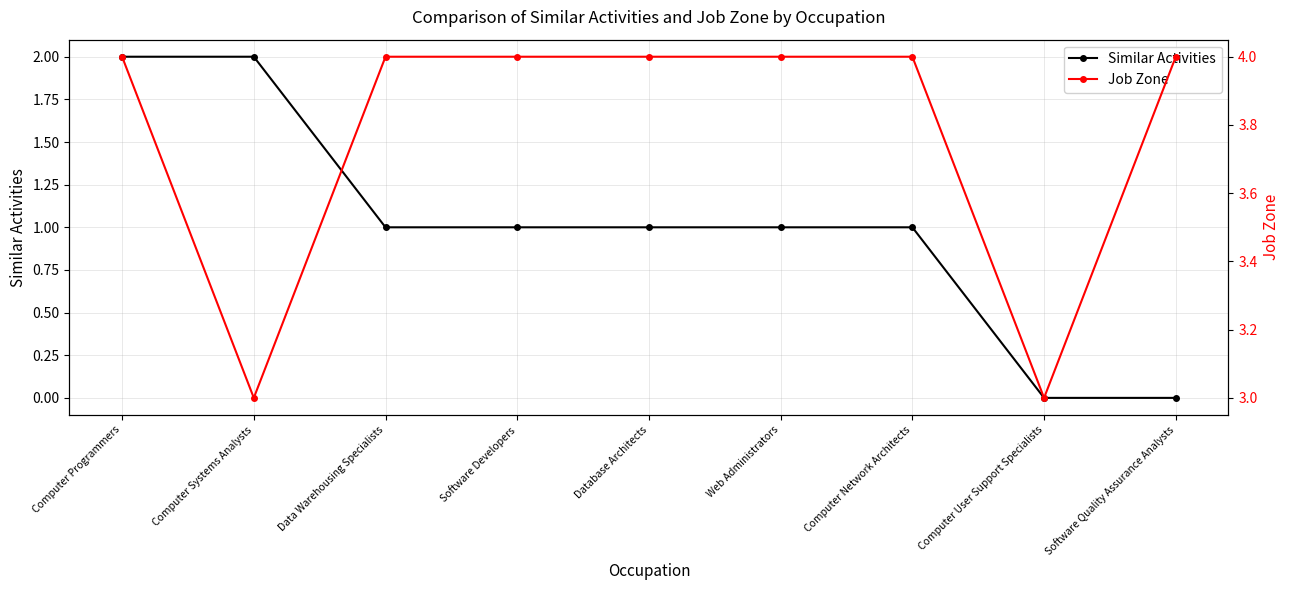

Which series has the largest range (max minus min)?

Similar Activities